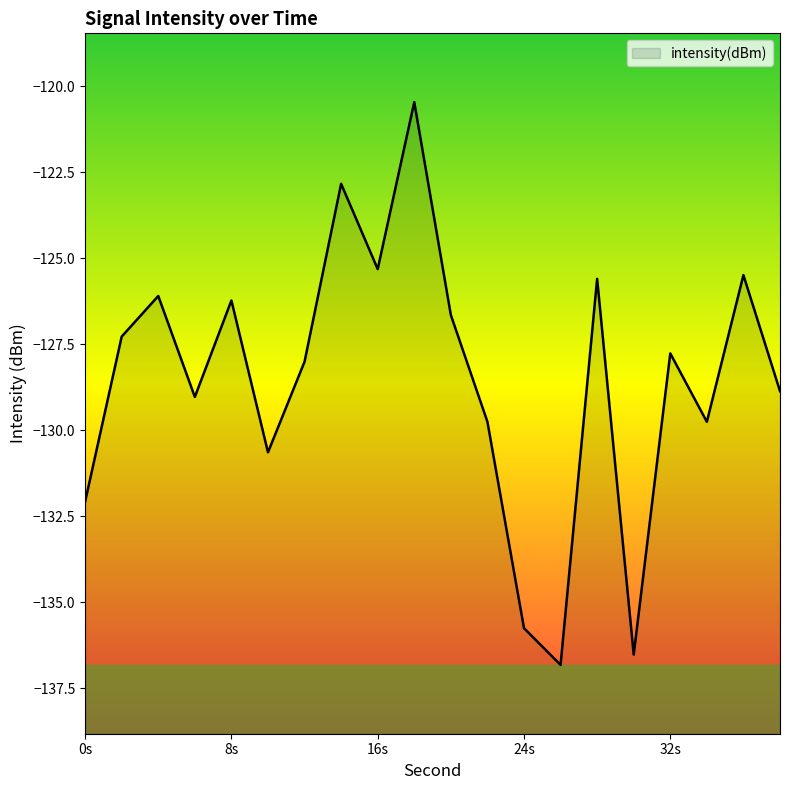

What is the minimum value shown in the chart?

-136.8